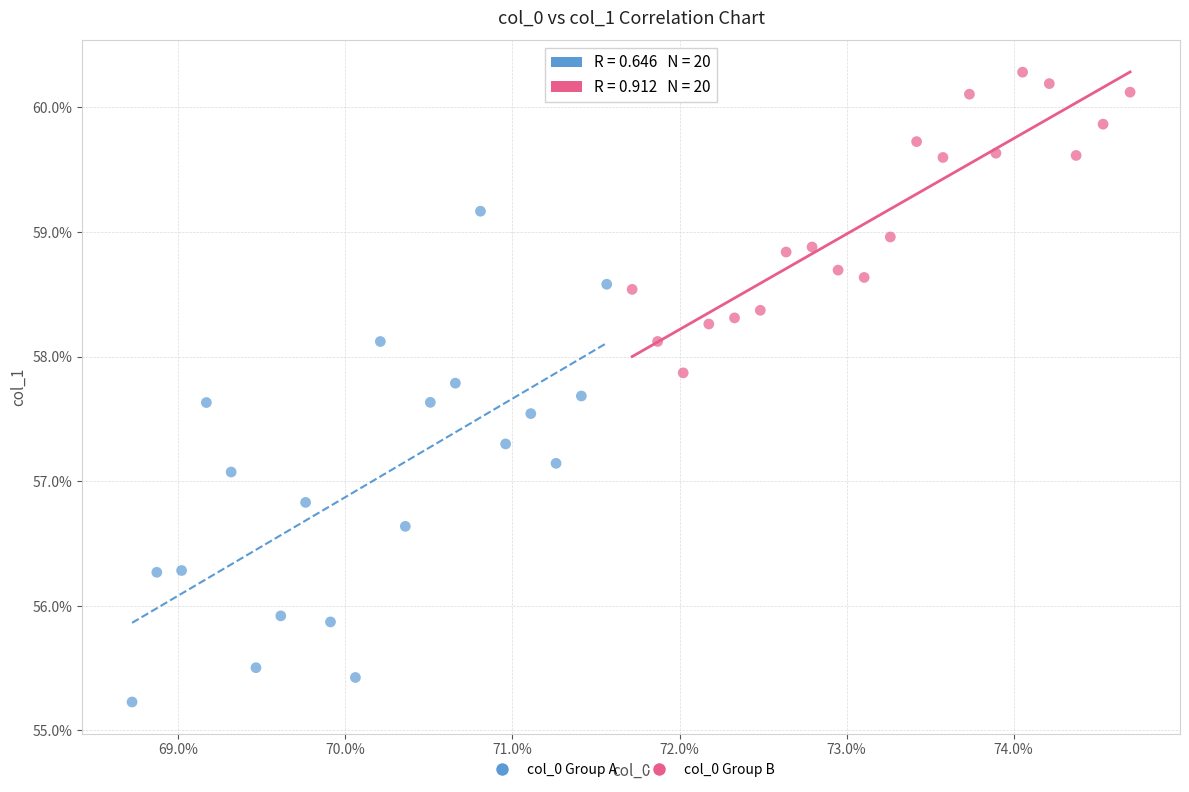

What are all the series names shown in the legend?

col_0 Group A, col_0 Group B